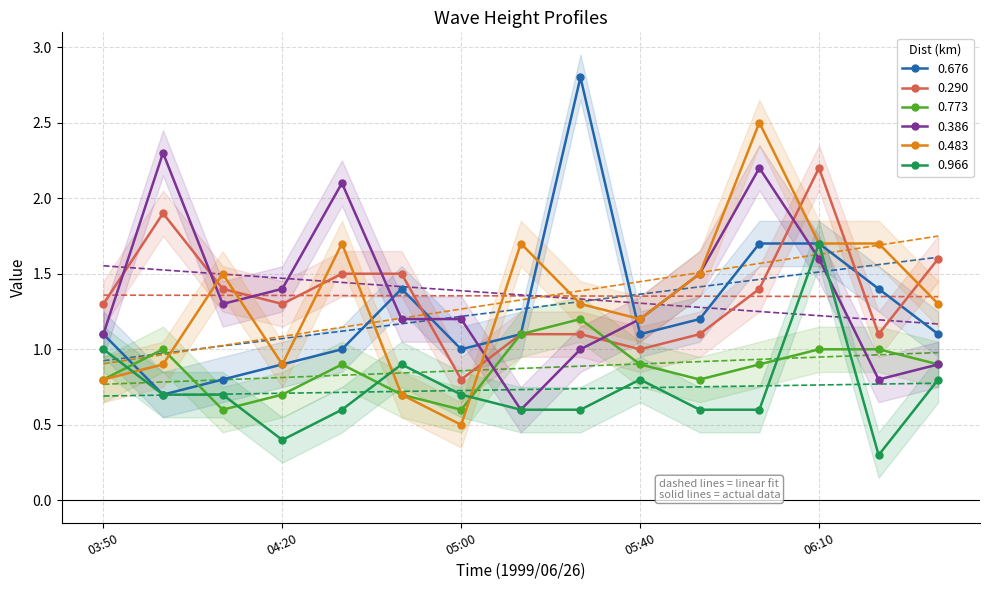

True or false: 0.483 has more than 2 interior local peaks.

True